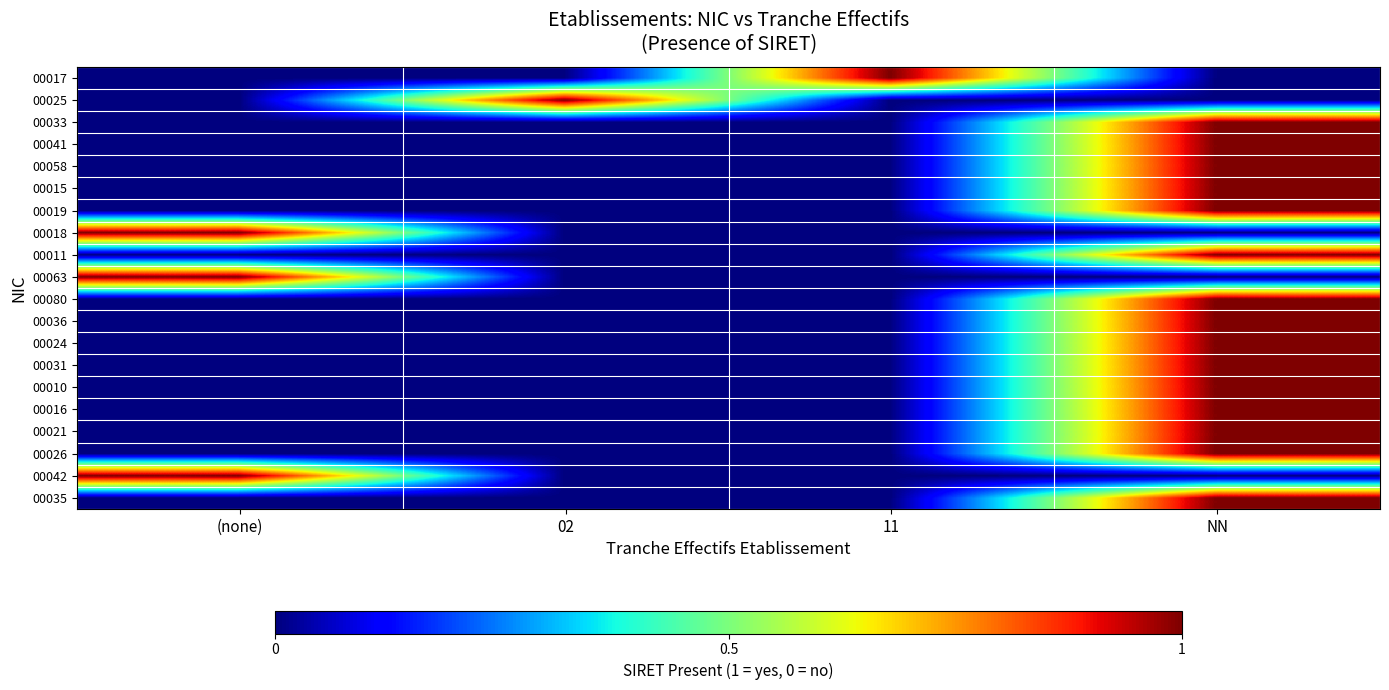

What is the spread (max minus min) of values at 02?

1